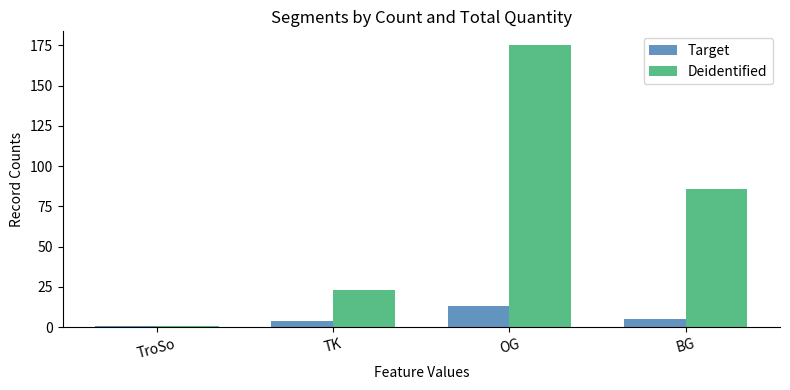

What are all the series names shown in the legend?

Target, Deidentified